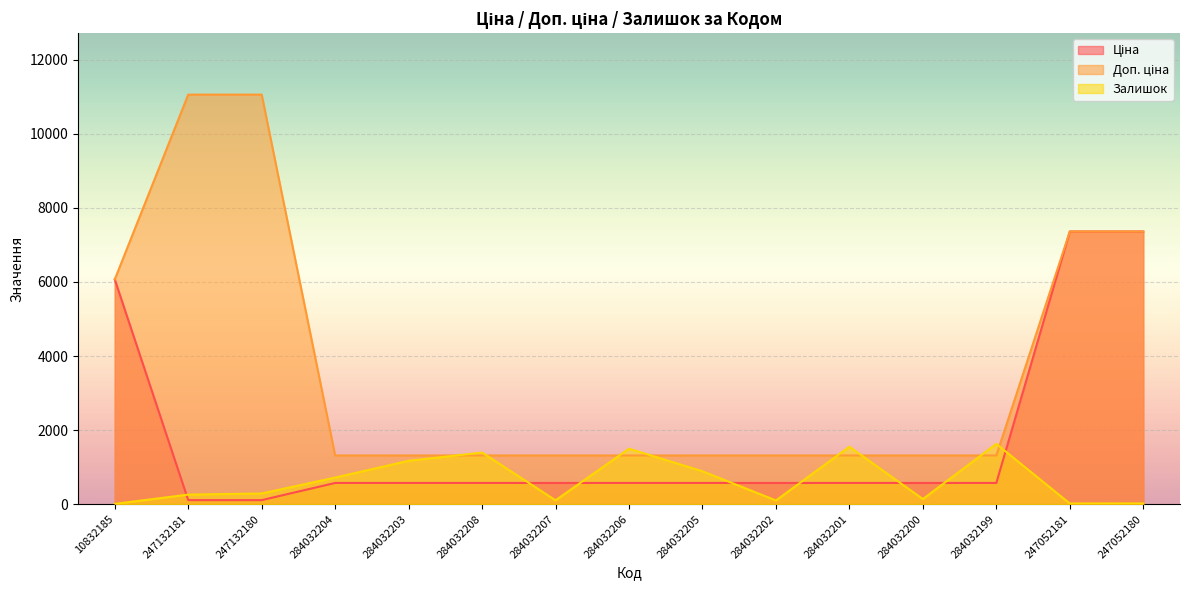

What are all the series names shown in the legend?

Ціна, Доп. ціна, Залишок